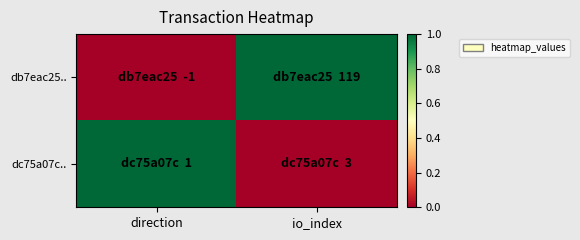

What is the difference between the highest and lowest values at direction?

1